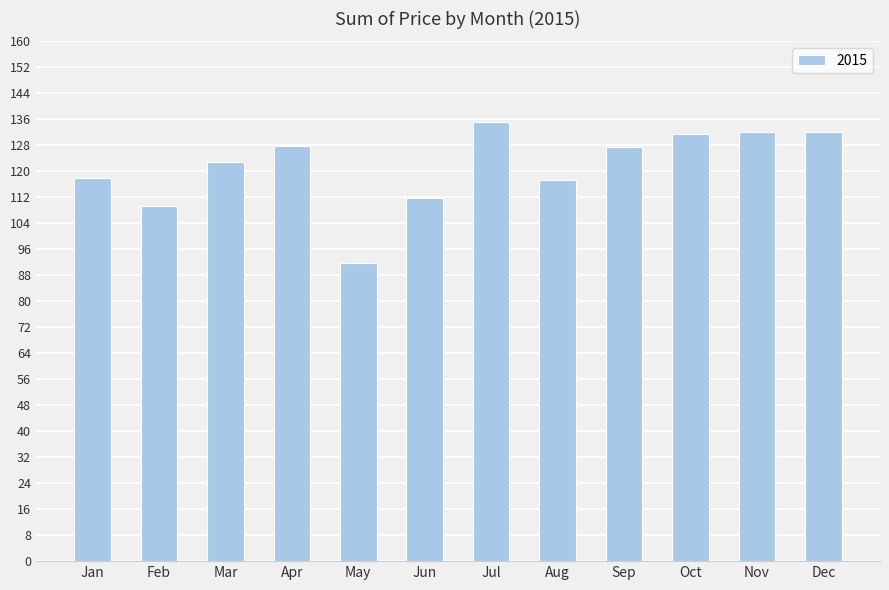

Which label corresponds to the largest value in the chart?

Jul